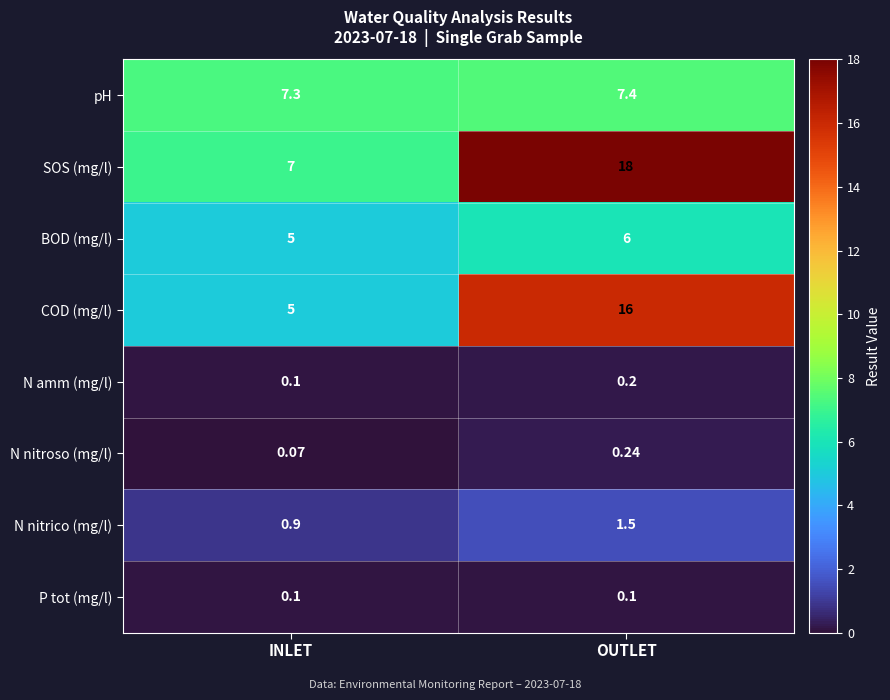

Count the number of categories in the chart.

2